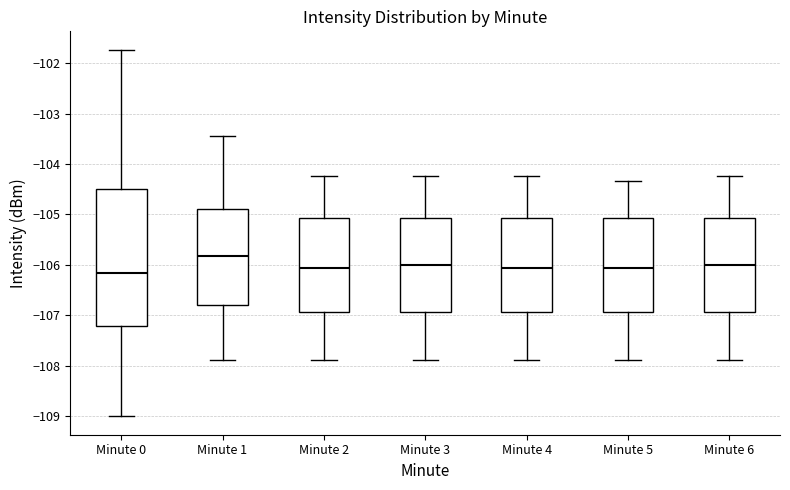

Comparing the boxes themselves (not the whiskers), which one is the tallest?

Minute 0